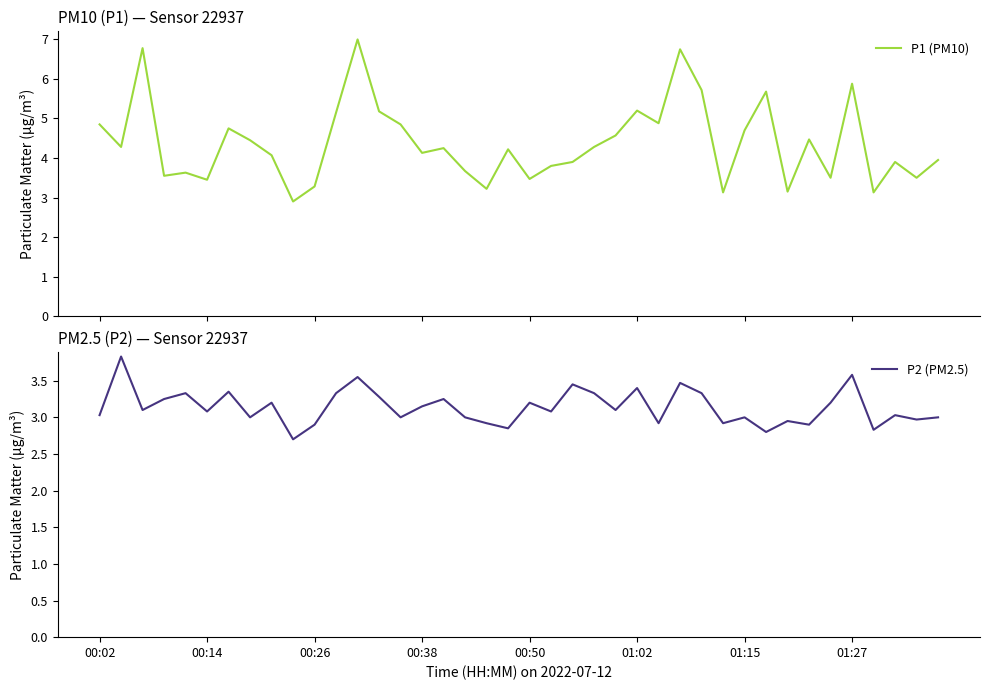

What is the highest value of the P1 (PM10) series?

7.0